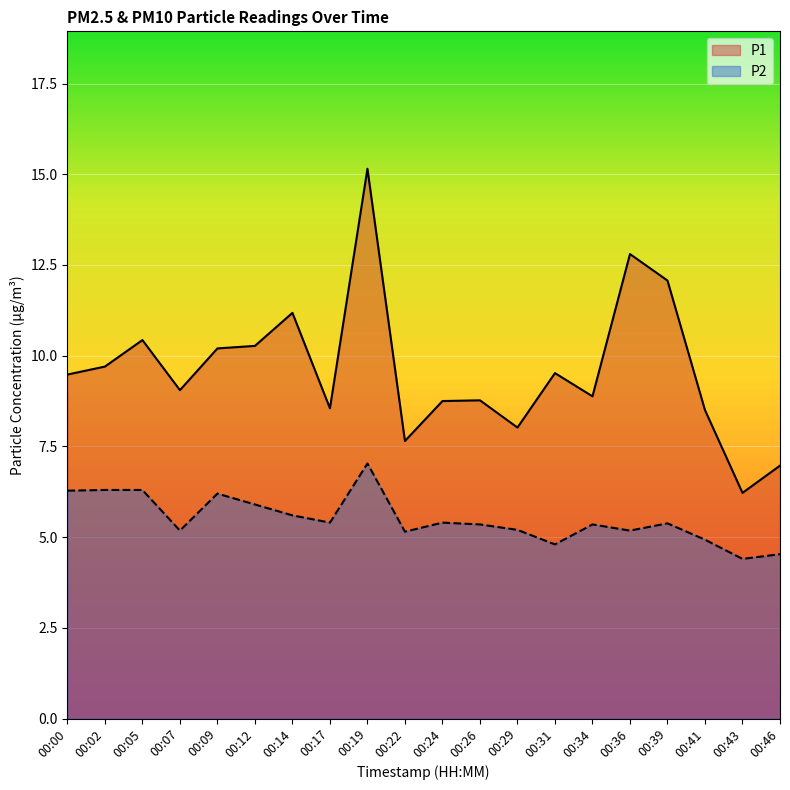

True or false: P1 and P2 intersect in this chart.

False